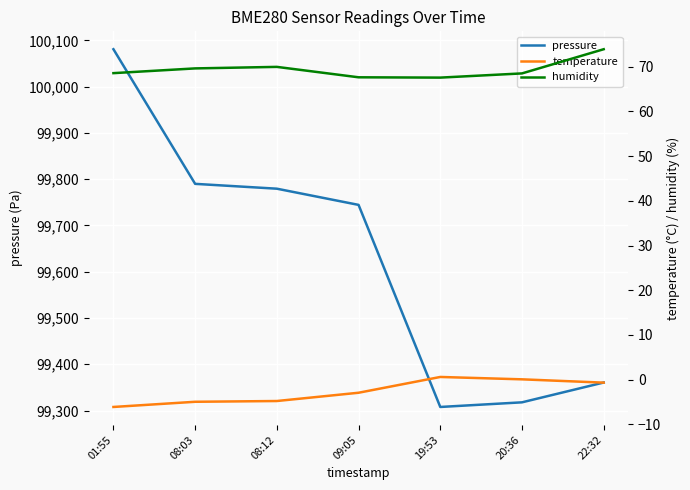

How many data points in pressure are above 99744?

4